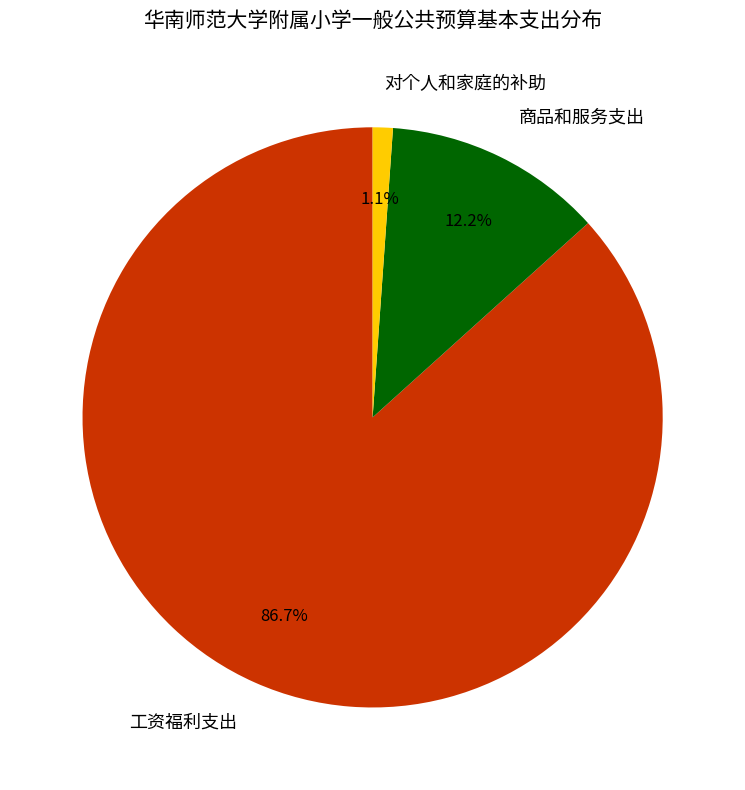

Combined, do 对个人和家庭的补助 and 工资福利支出 account for over 50%?

Yes